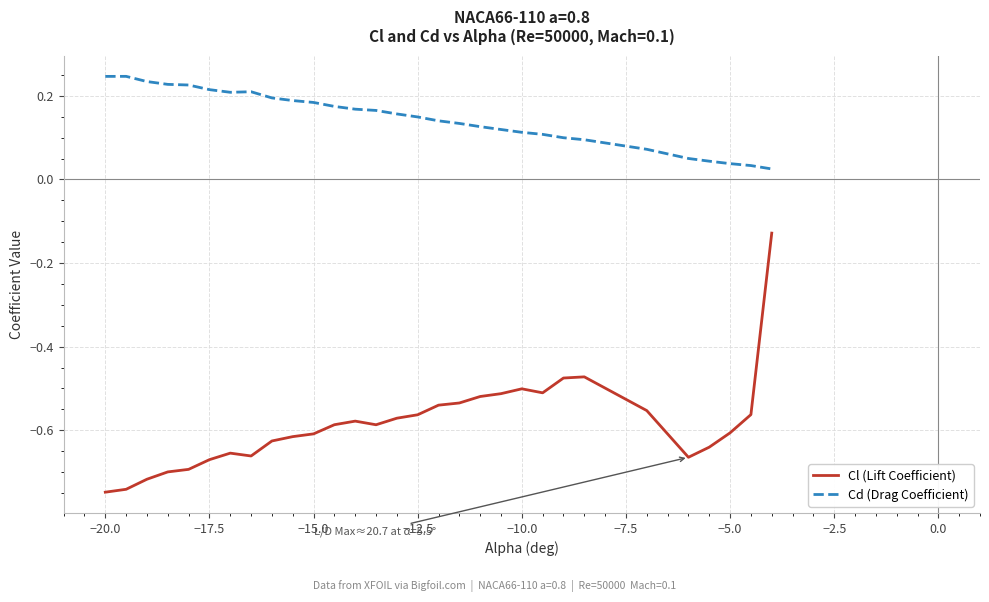

Which series has the largest total across all categories?

Cd (Drag Coefficient)